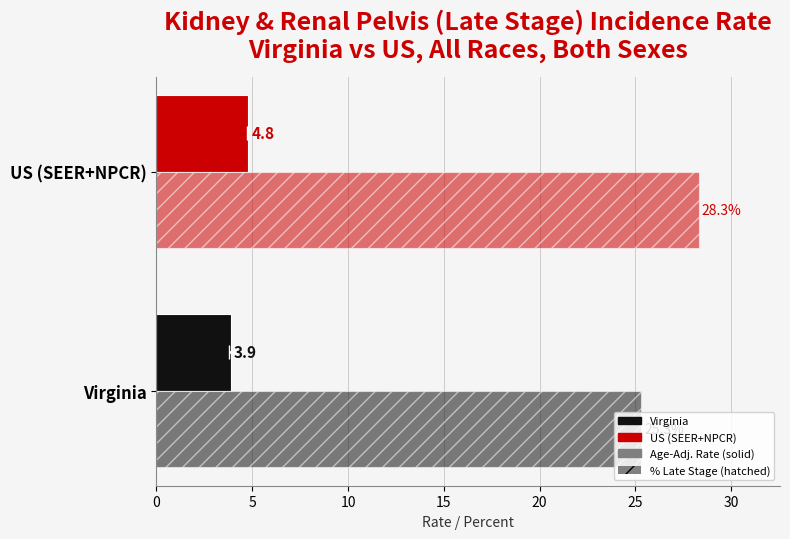

What is the value of the % Late Stage Cases bar at the 1st from the left?

25.3